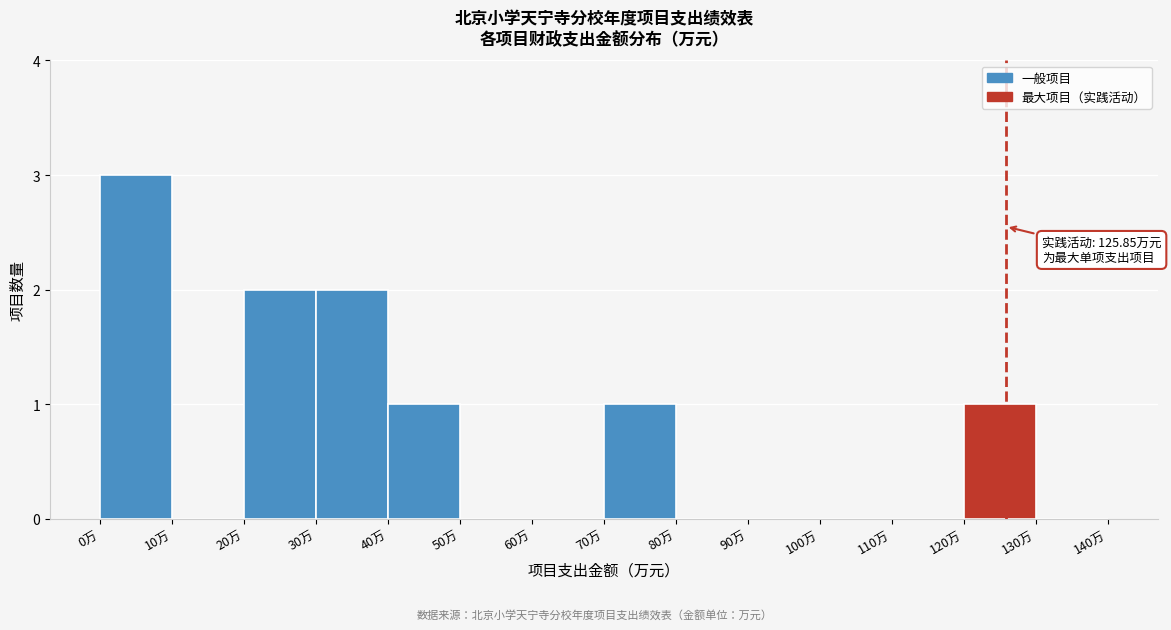

Over which range of the x-axis is the bar tallest?

0 to 10